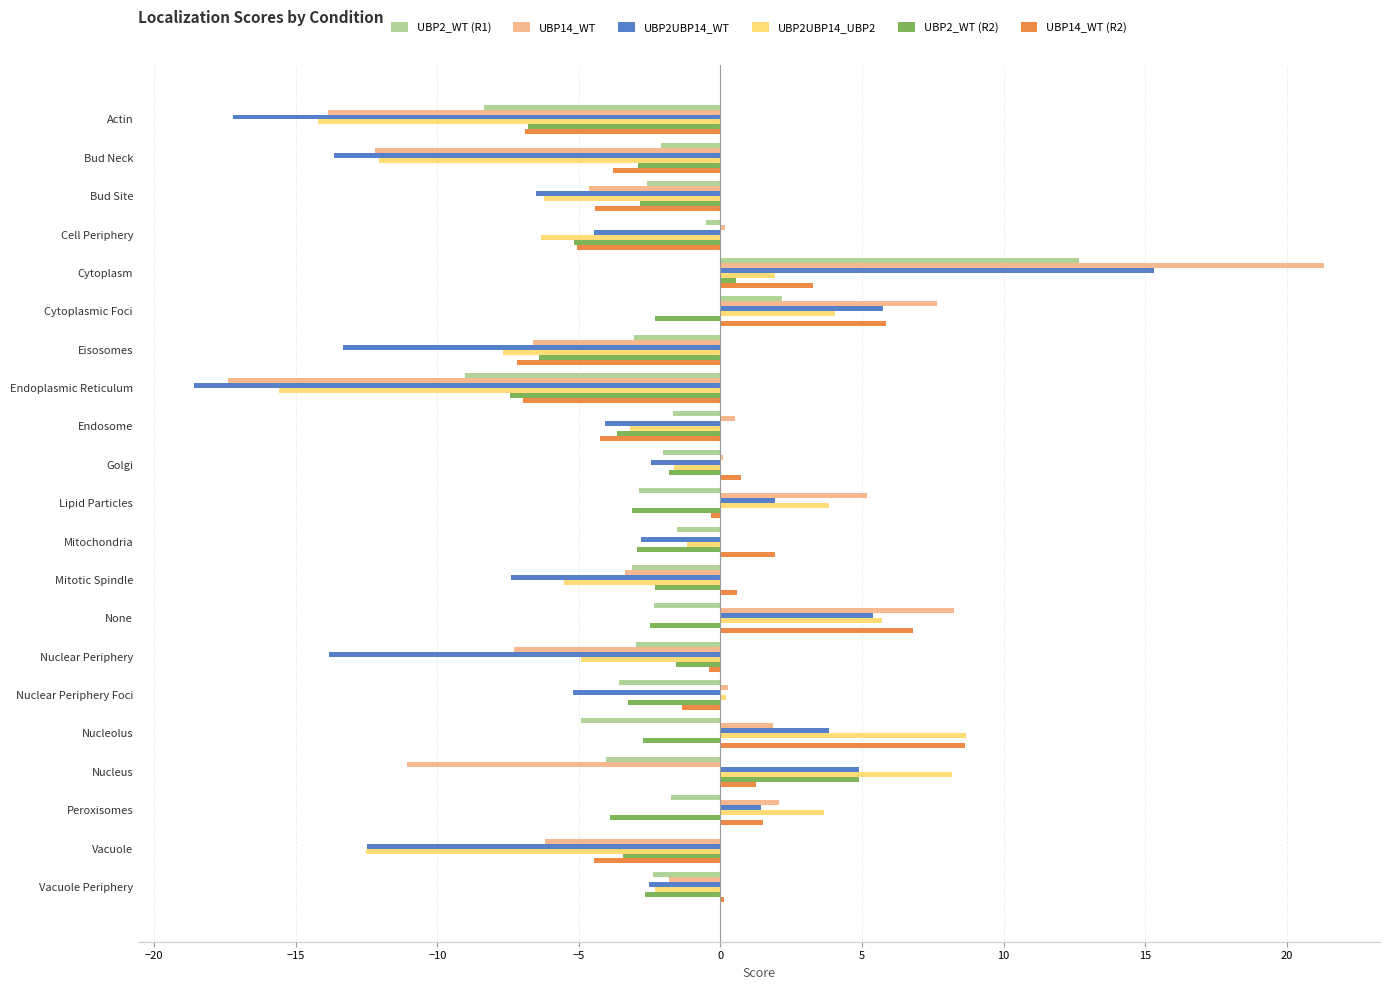

What is the sum of all UBP2UBP14_WT values?

-86.0